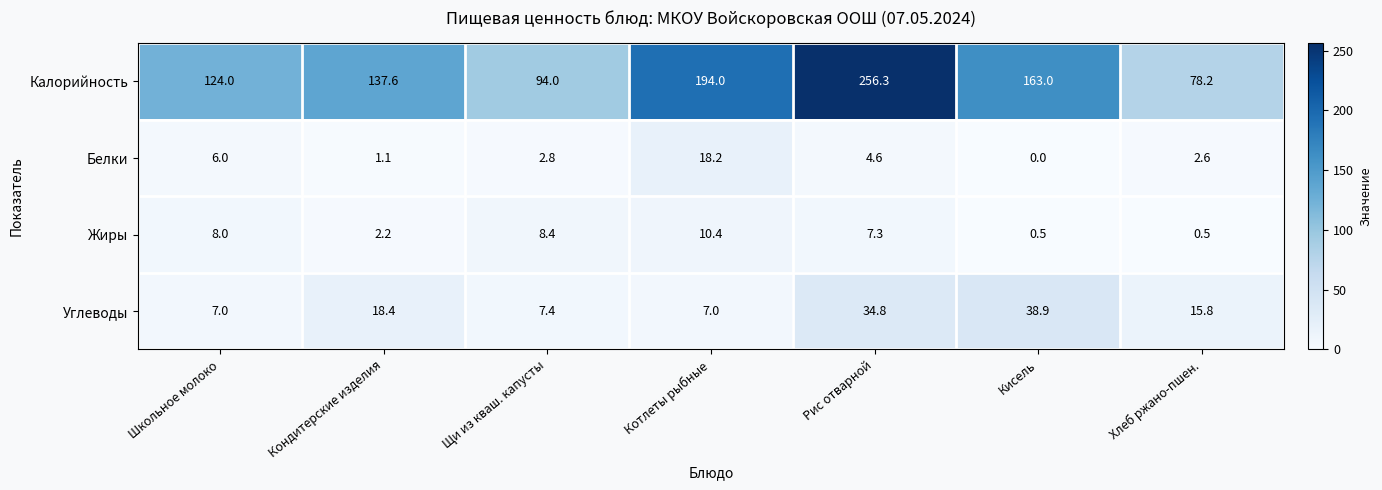

Which series changed the most between Щи из кваш. капусты and Котлеты рыбные?

Калорийность